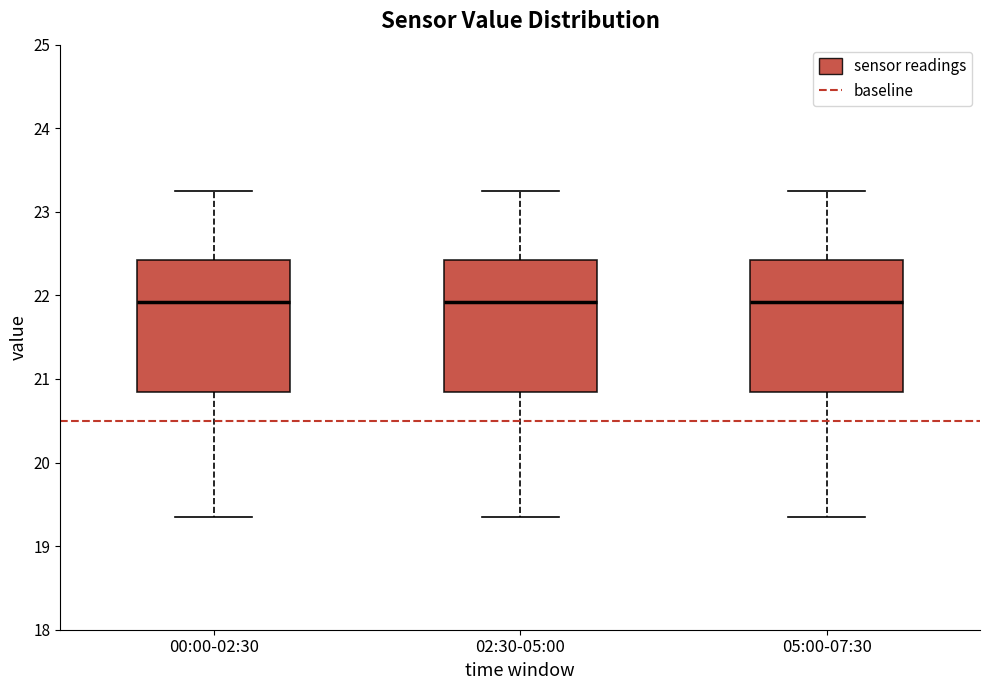

Reading left to right, transcribe this box plot: for each box, give where its median line is, the range the box spans, and where its two whiskers end, as read against the y-axis. The values are not printed on the chart, so give them approximately, as read against the axis.

00:00-02:30: median 21.9, box 20.8 to 22.4, whiskers 19.4 to 23.3
02:30-05:00: median 21.9, box 20.8 to 22.4, whiskers 19.4 to 23.3
05:00-07:30: median 21.9, box 20.8 to 22.4, whiskers 19.4 to 23.3